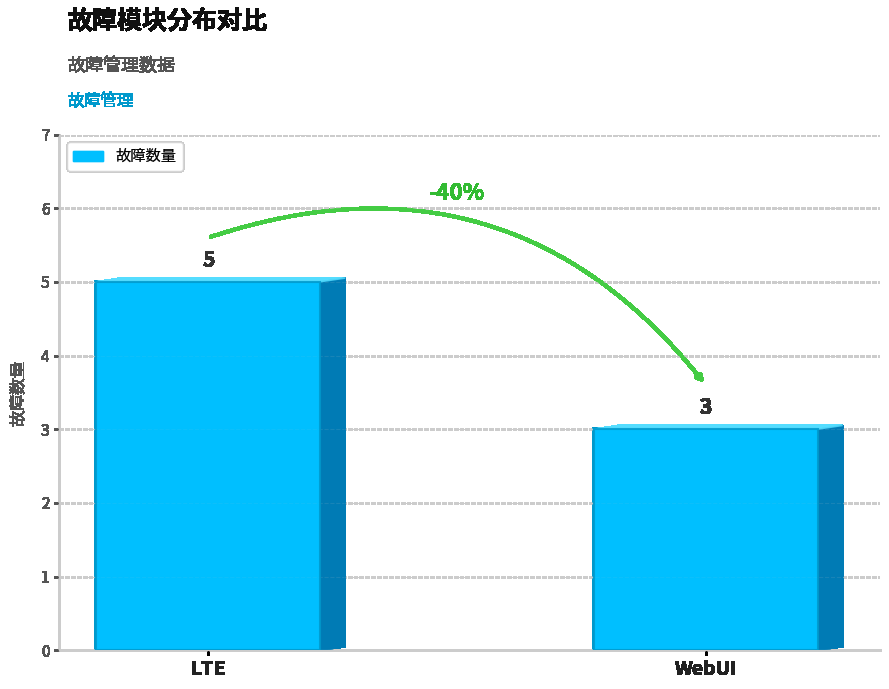

Rank the categories by value from lowest to highest.

WebUI, LTE